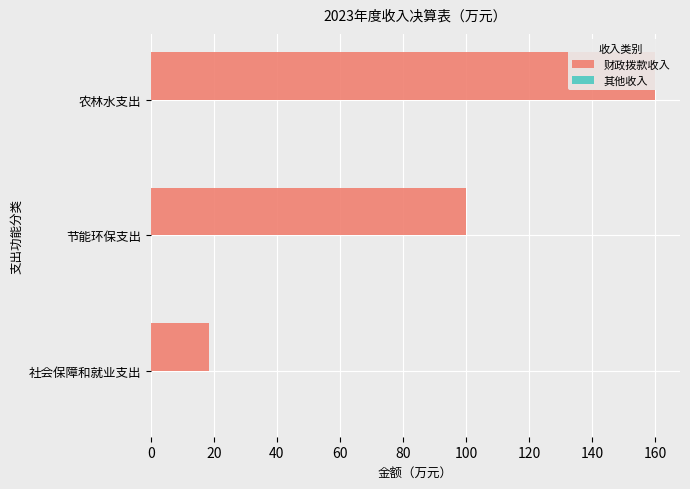

List the series in order of their peak value, lowest first.

其他收入, 财政拨款收入